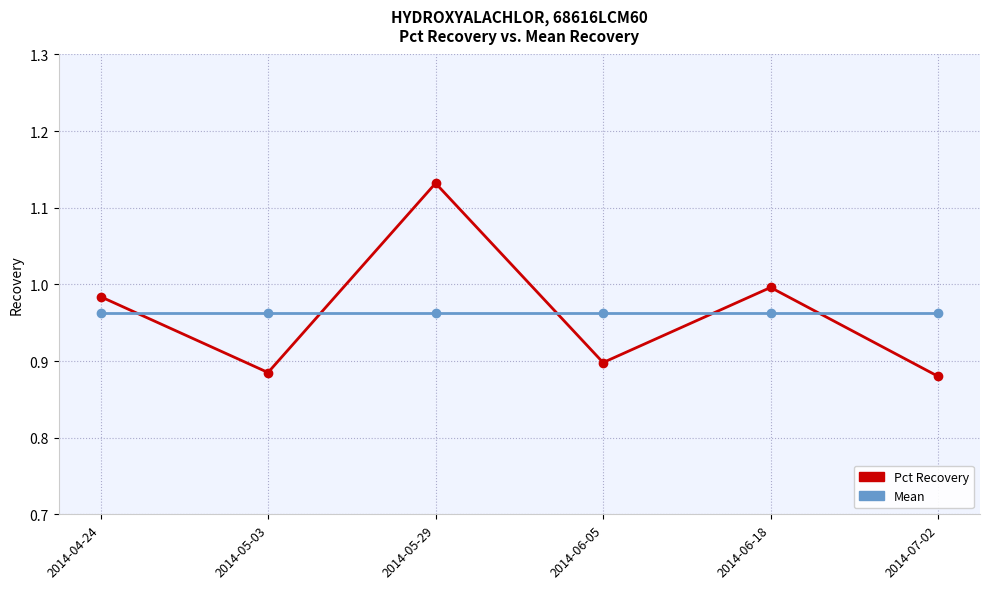

Is this an area chart (filled region under the line)?

No